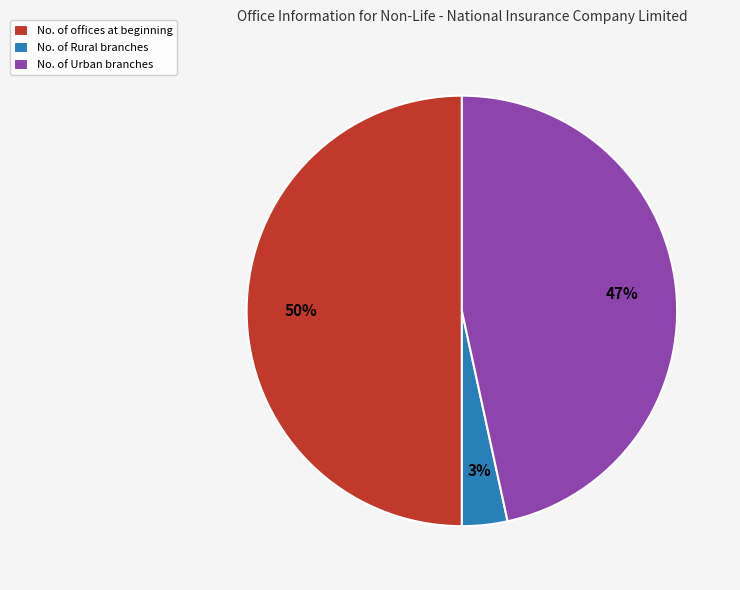

Which slice is the largest?

No. of offices at beginning